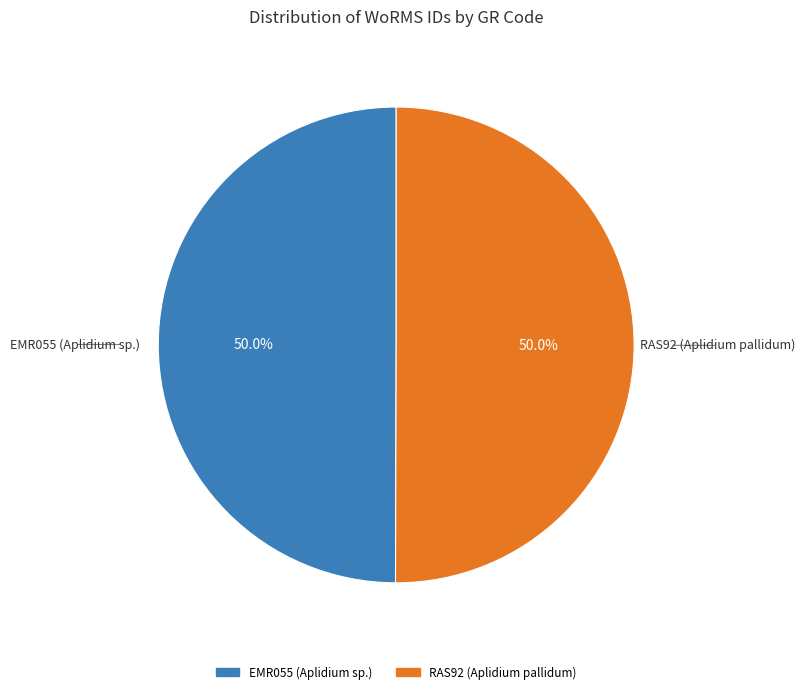

Approximately how many times larger is the value at EMR055 (Aplidium sp.) compared to RAS92 (Aplidium pallidum)?

1.0